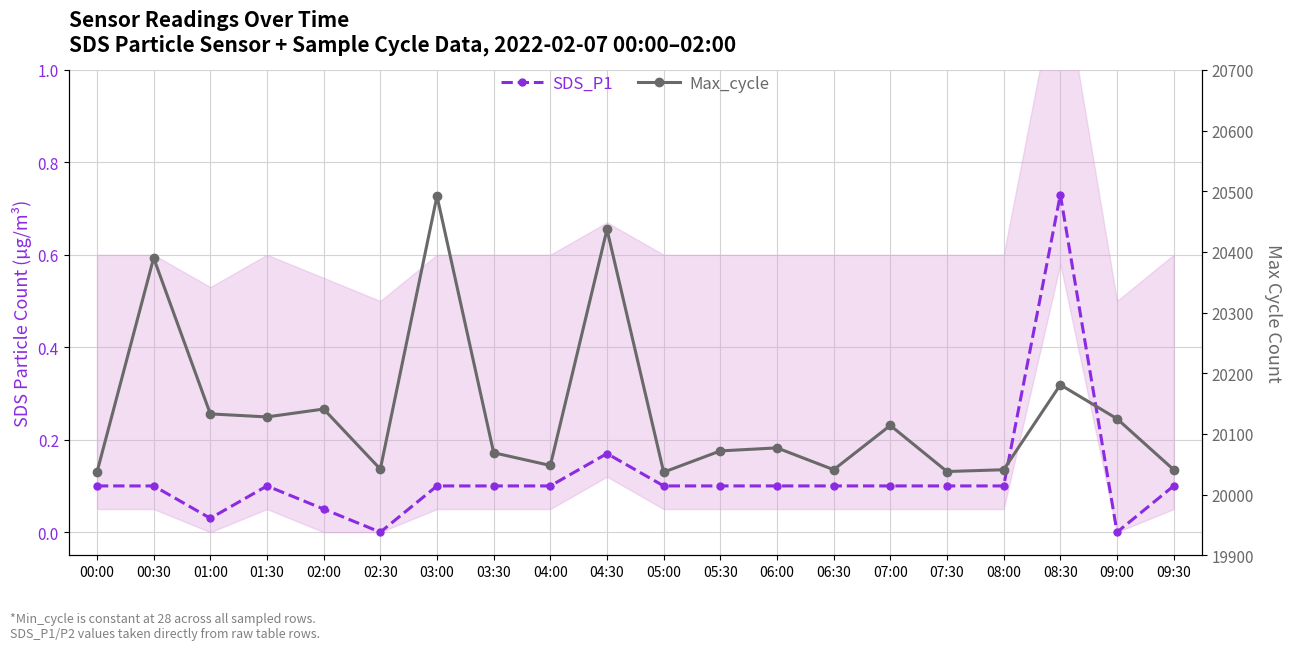

What is the sum of all SDS_P1 values?

2.4